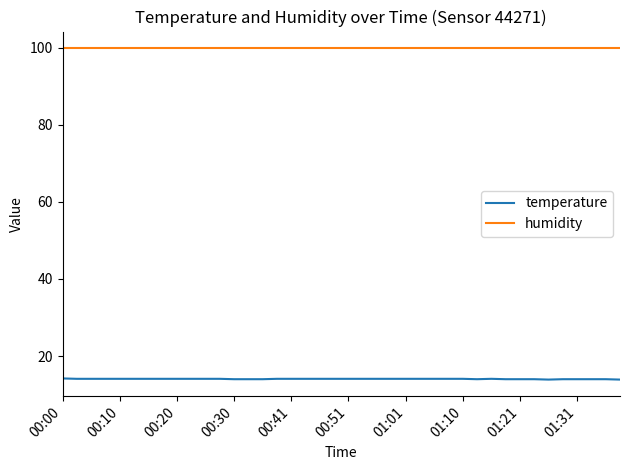

Rank the series by their maximum value, from lowest to highest.

temperature, humidity